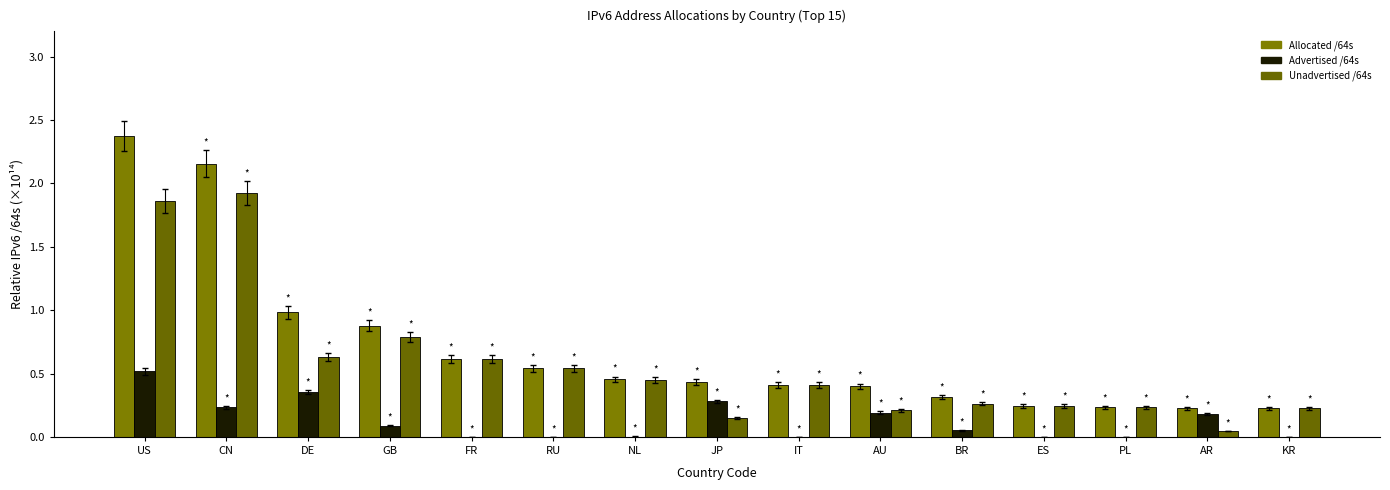

Count the number of categories in the chart.

15